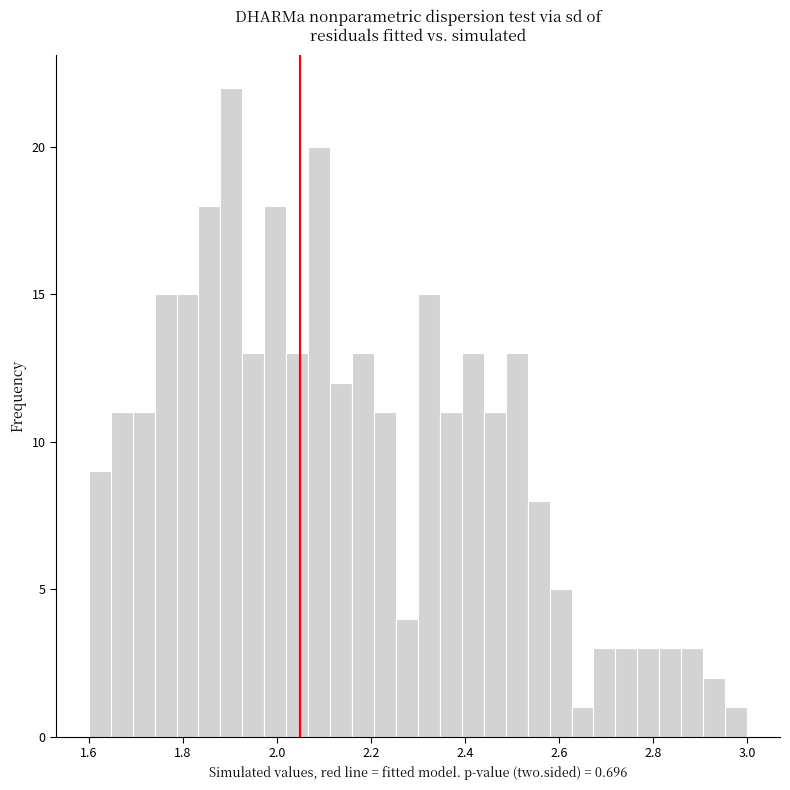

Around what value on the x-axis is the tallest bar? Give the approximate position of its centre, as read against the axis.

1.90